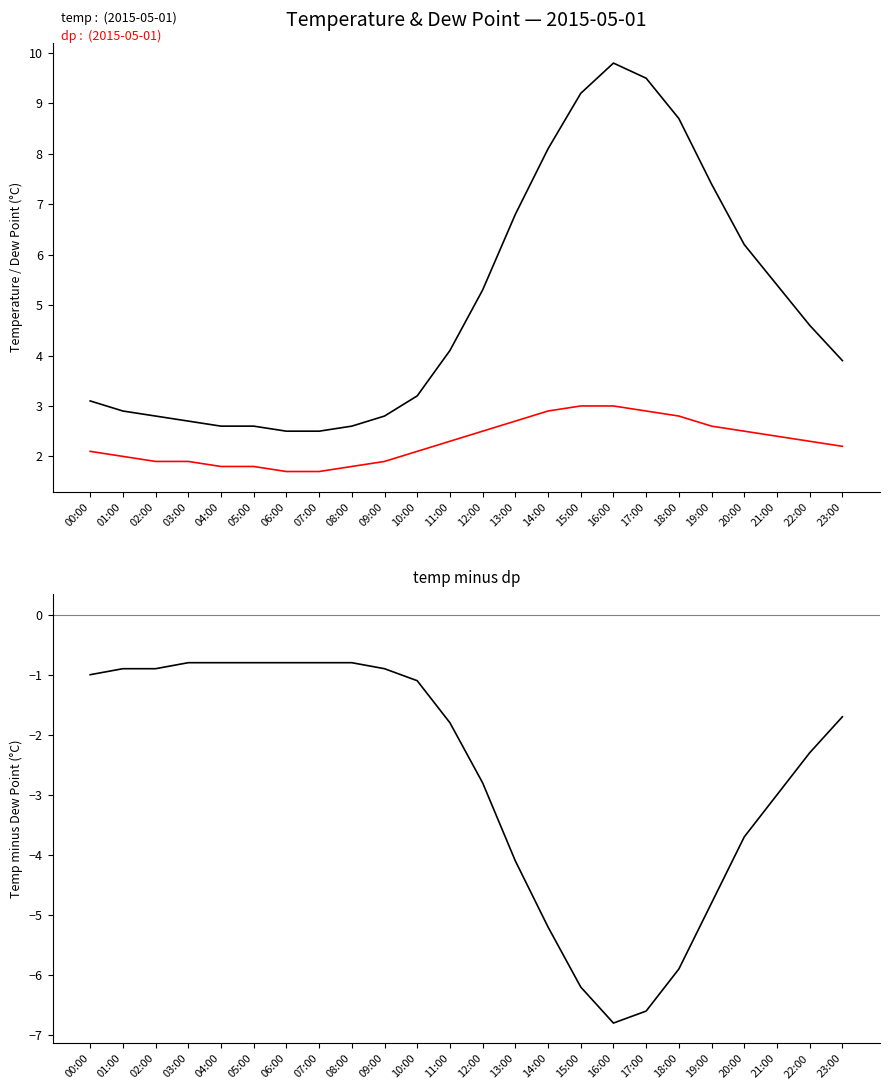

What is the maximum value shown in the chart?

9.8